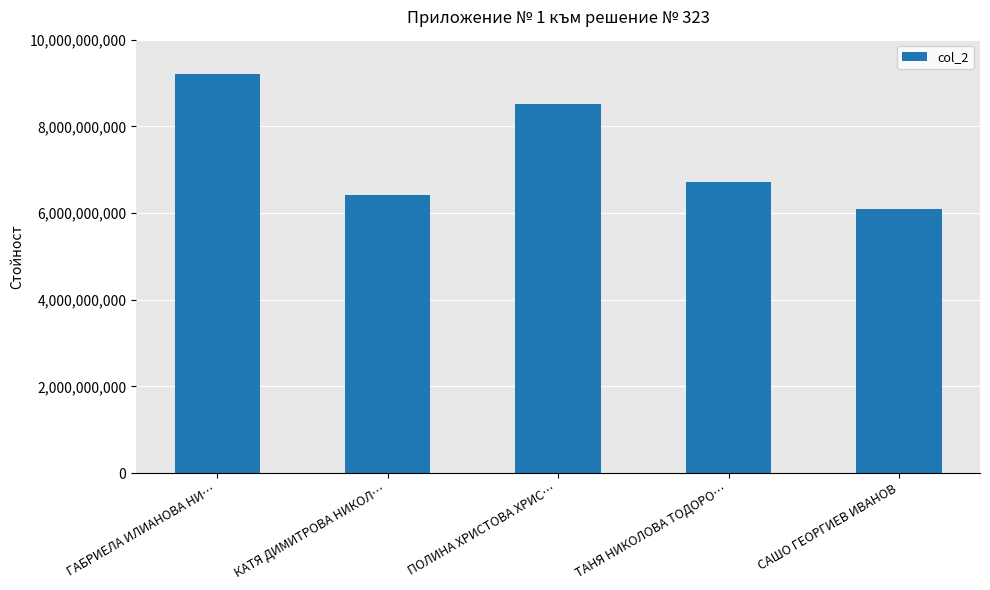

What is the average value?

7387015461